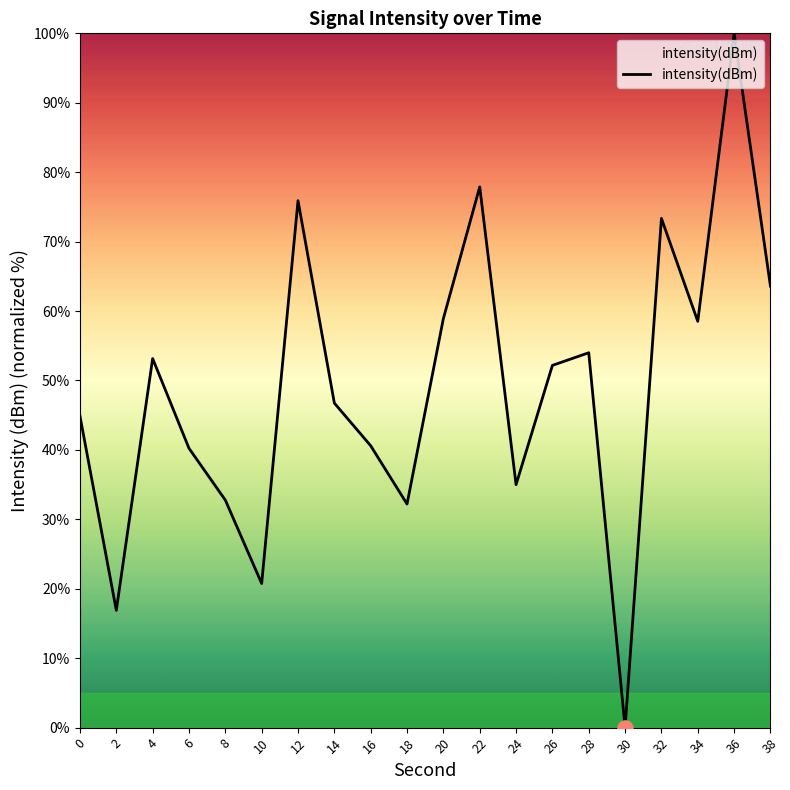

Approximately how many times larger is the value at 32 compared to 4?

1.4